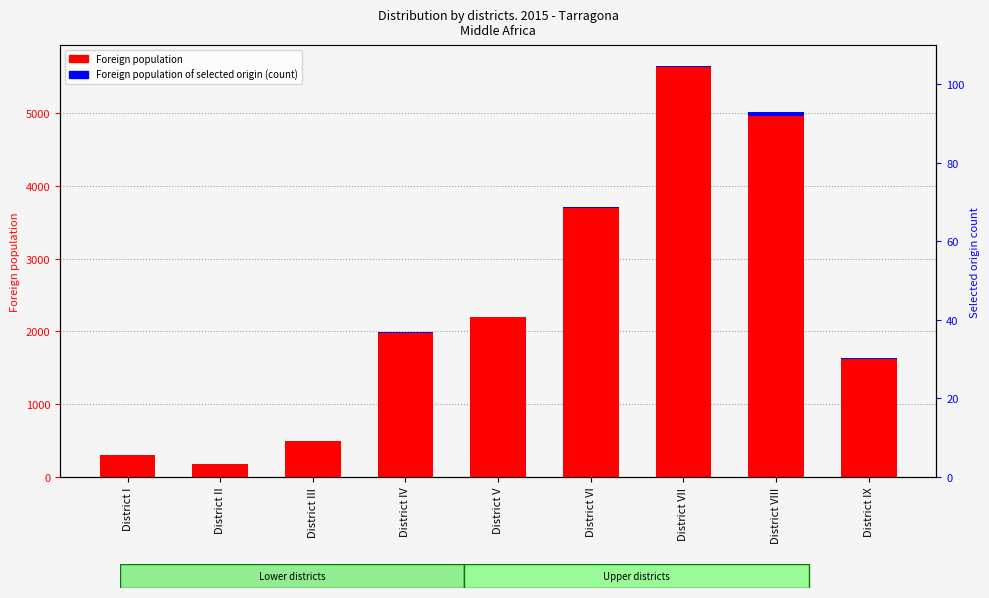

Reading left to right, extract all data points from this chart.

Foreign population: District I=308	District II=173	District III=494	District IV=1984	District V=2192	District VI=3692	District VII=5627	District VIII=4961	District IX=1624
Foreign population of selected origin (count): District I=0	District II=0	District III=0	District IV=4	District V=13	District VI=17	District VII=25	District VIII=55	District IX=12